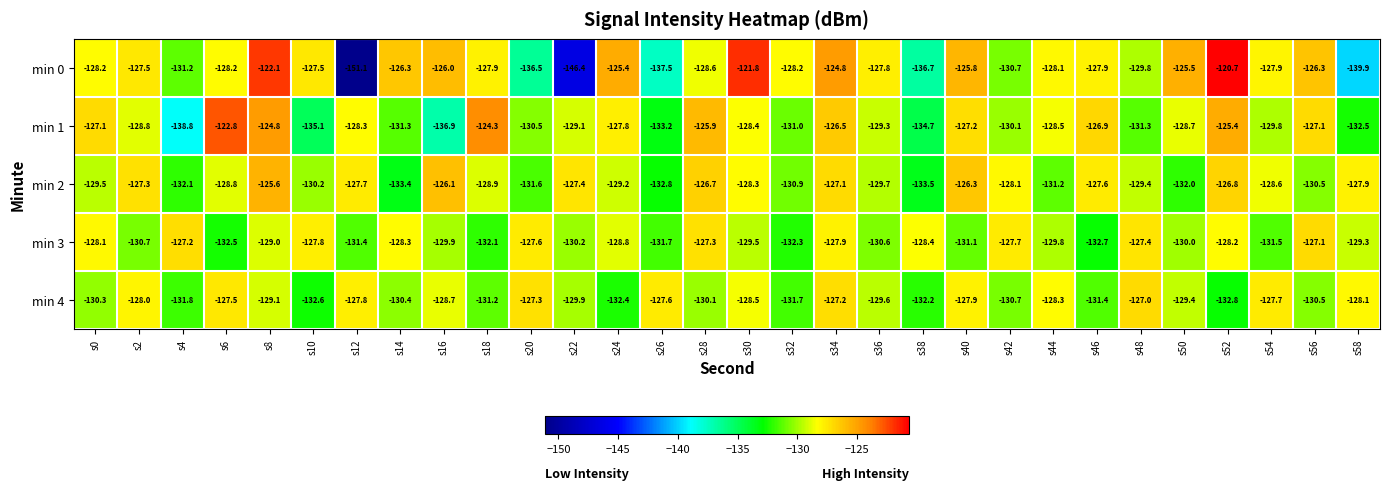

What is the difference between the maximum and minimum values in the min 4 series?

5.8